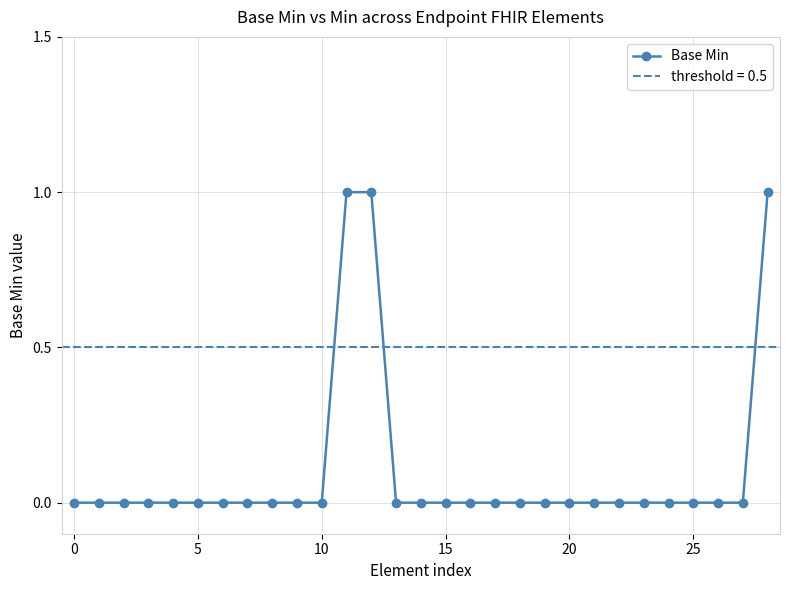

How many categories are shown in the chart?

29